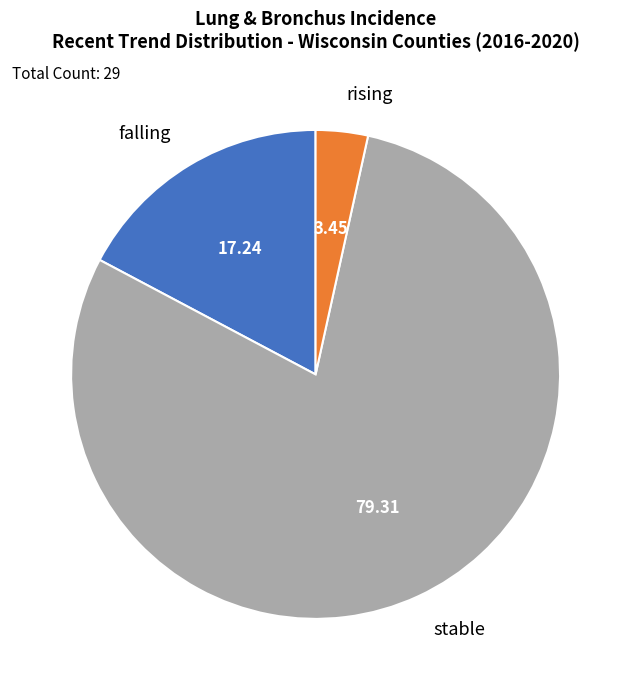

How many segments does this pie chart have?

3